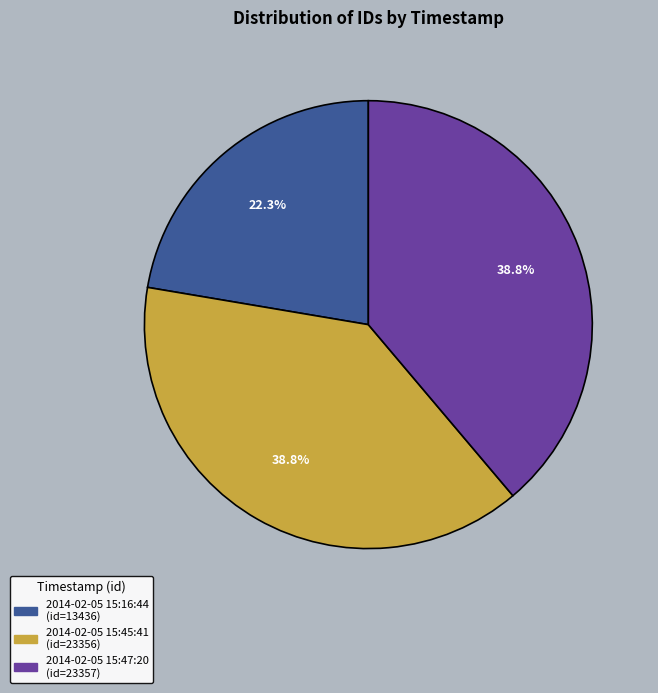

Count the number of slices in the pie.

3